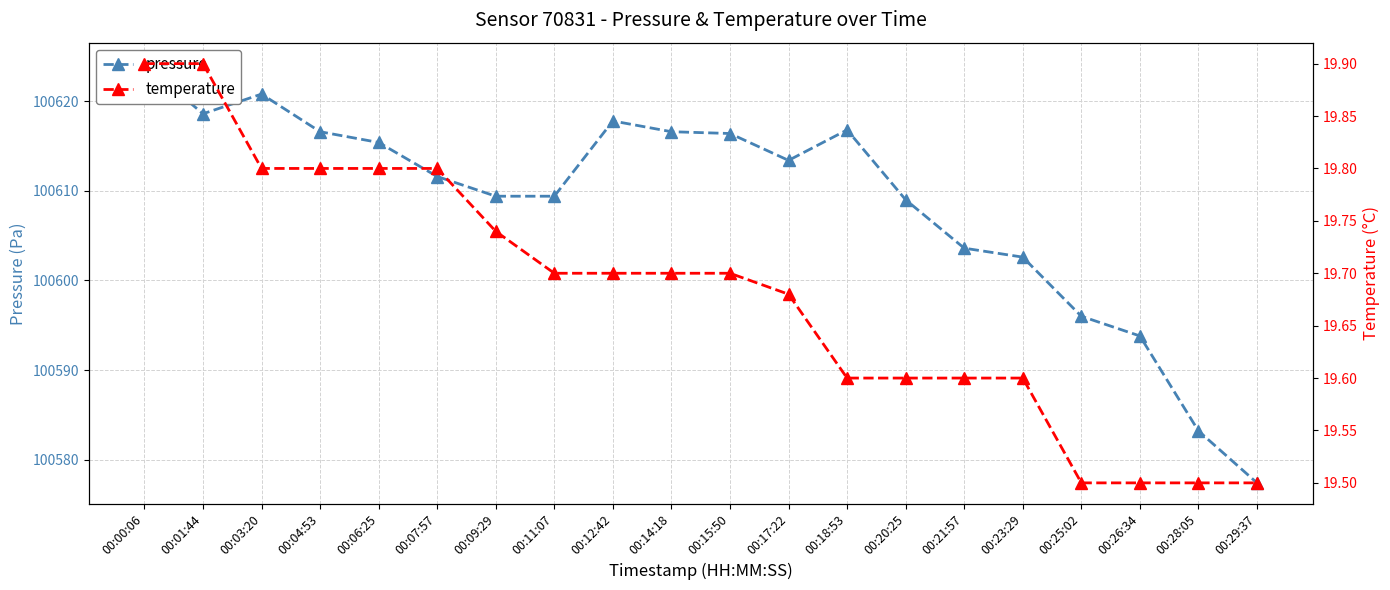

List the labels in order of pressure value, smallest first.

00:29:37, 00:28:05, 00:26:34, 00:25:02, 00:23:29, 00:21:57, 00:20:25, 00:09:29, 00:11:07, 00:07:57, 00:17:22, 00:06:25, 00:15:50, 00:04:53, 00:14:18, 00:18:53, 00:12:42, 00:01:44, 00:03:20, 00:00:06